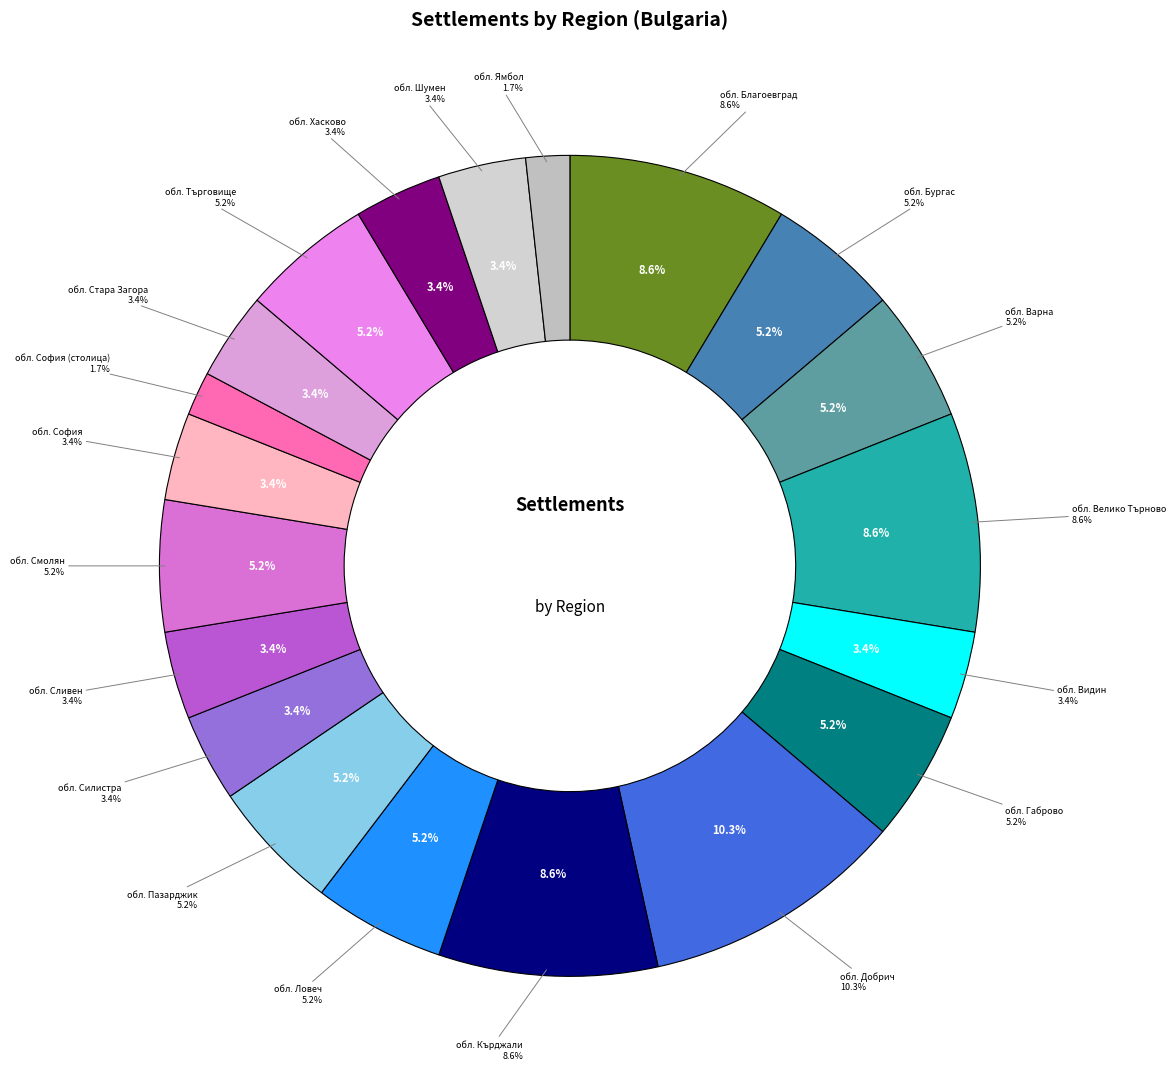

Is it true that обл. Сливен is 3% of the pie?

True